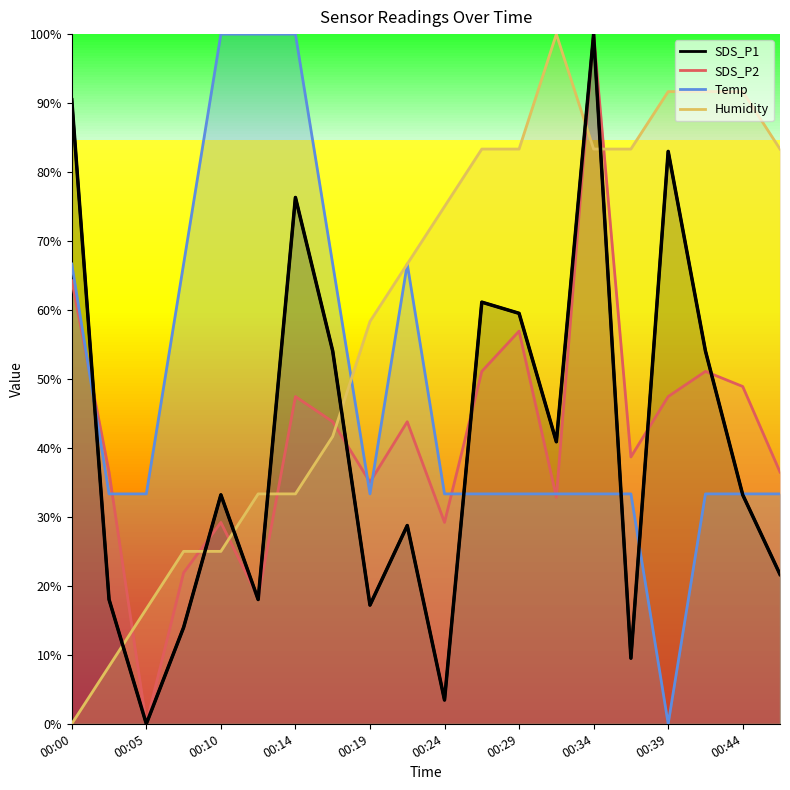

Rank the series by their maximum value, from highest to lowest.

SDS_P1, SDS_P2, Temp, Humidity